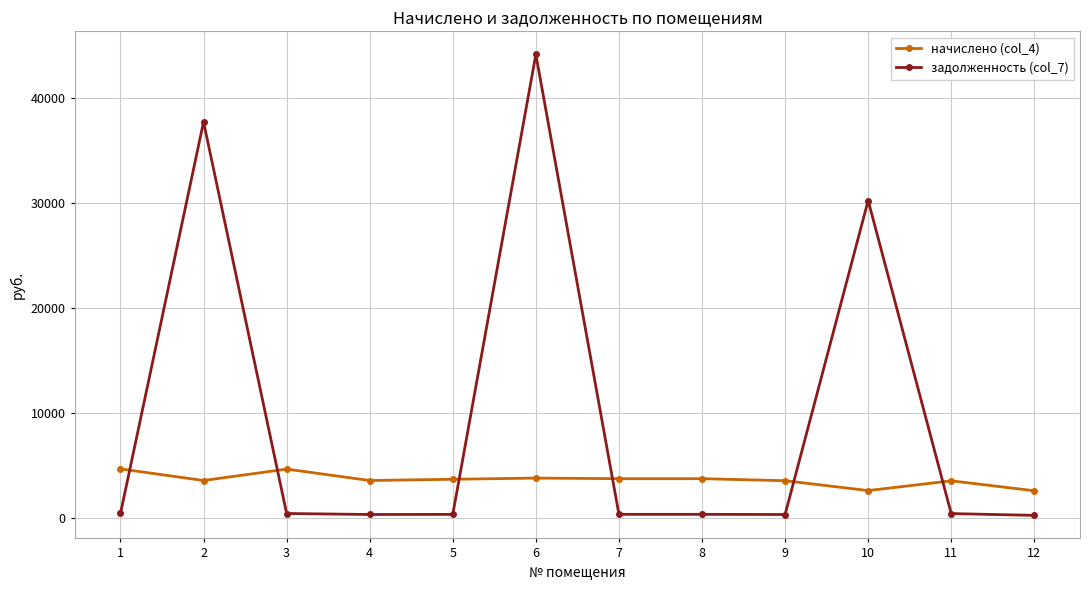

What is the difference between the highest and lowest values at 6?

40432.2